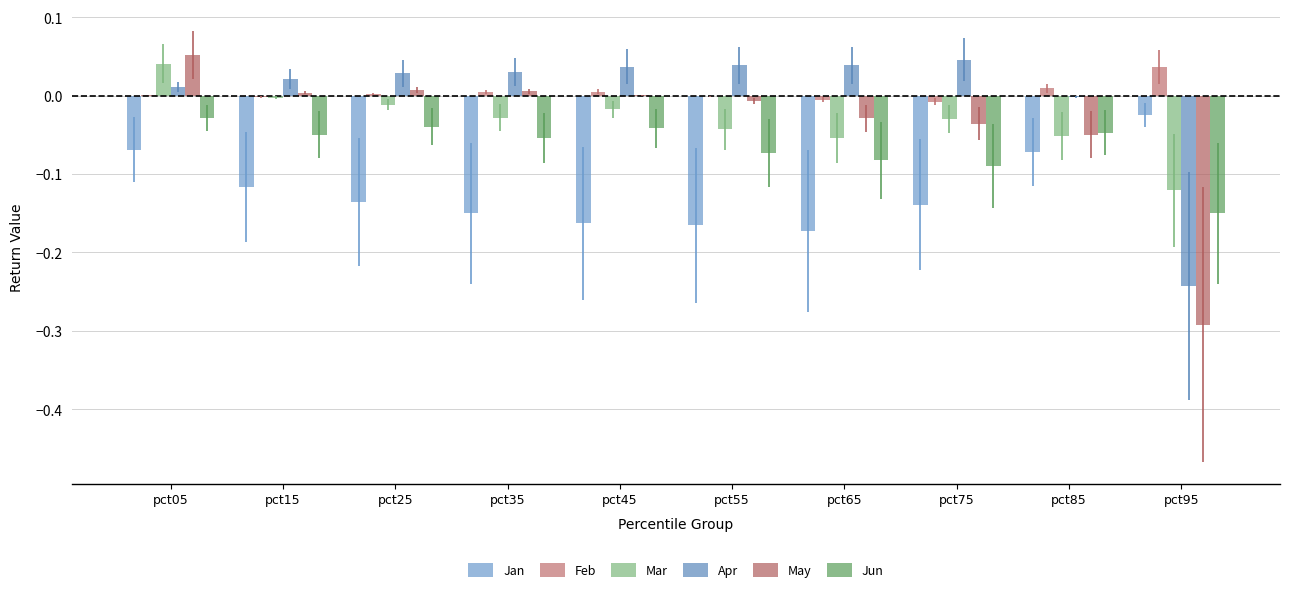

List the labels in order of May value, smallest first.

pct95, pct85, pct75, pct65, pct55, pct45, pct15, pct35, pct25, pct05